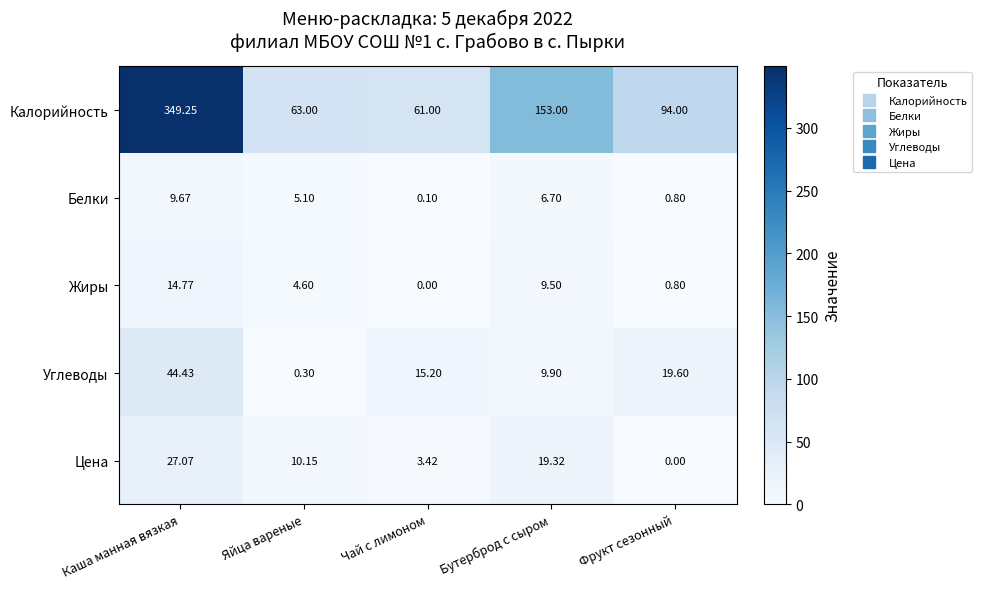

Which series has the widest spread of values?

Калорийность